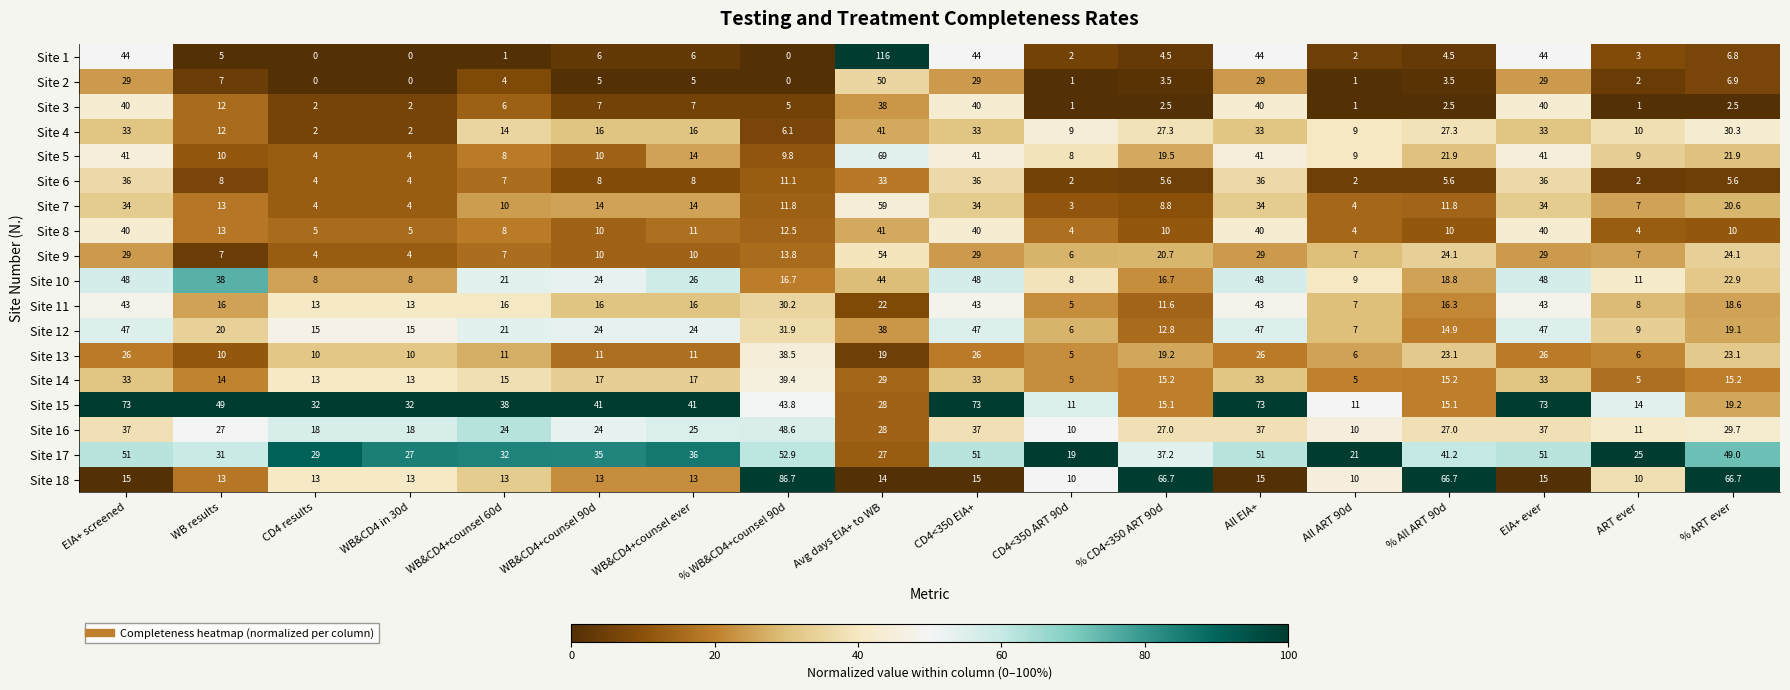

Which series changed the most between WB&CD4+counsel 60d and WB&CD4+counsel 90d?

Site 1